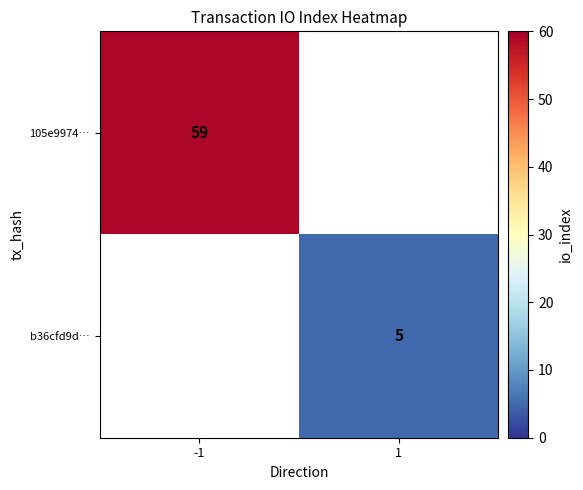

At how many categories does at least one series exceed 23?

1